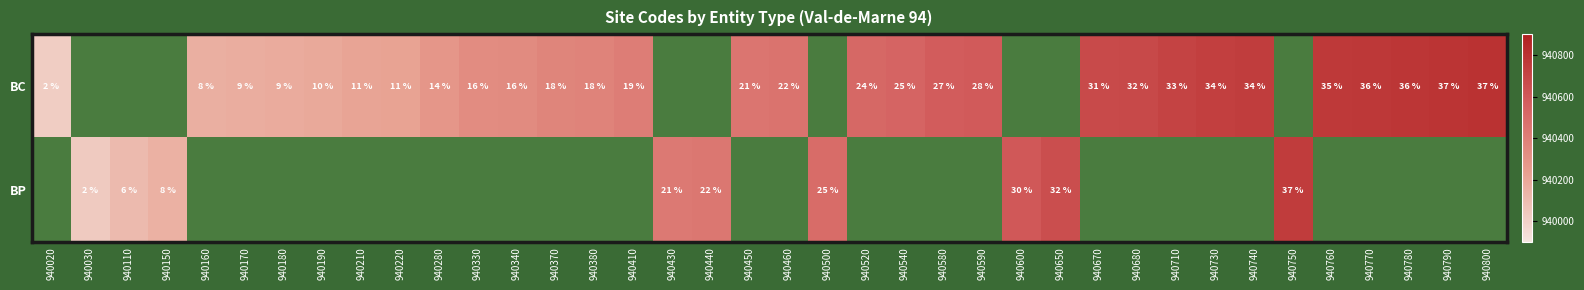

At how many categories does at least one series exceed 940523?

16